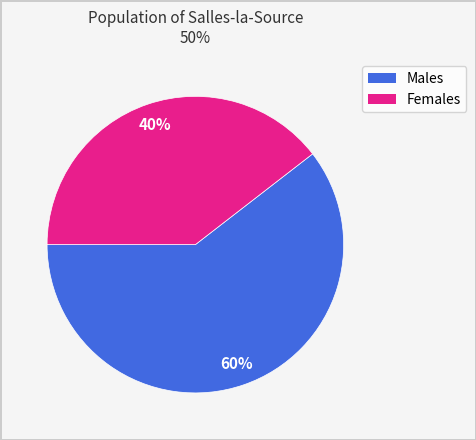

To the nearest percent, what is the average slice percentage?

50%